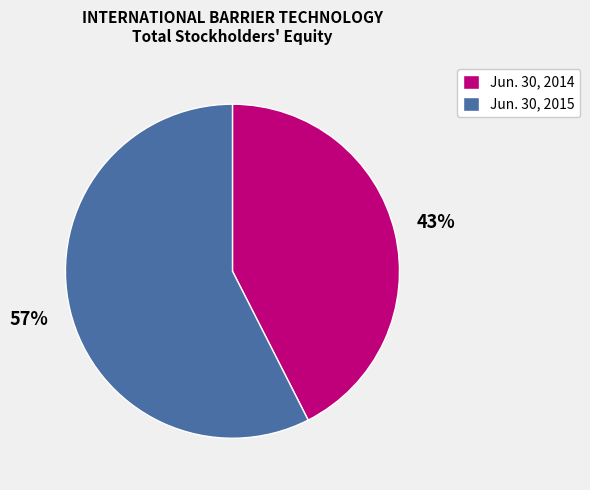

What percentage is the Jun. 30, 2014 slice, to the nearest percent?

43%